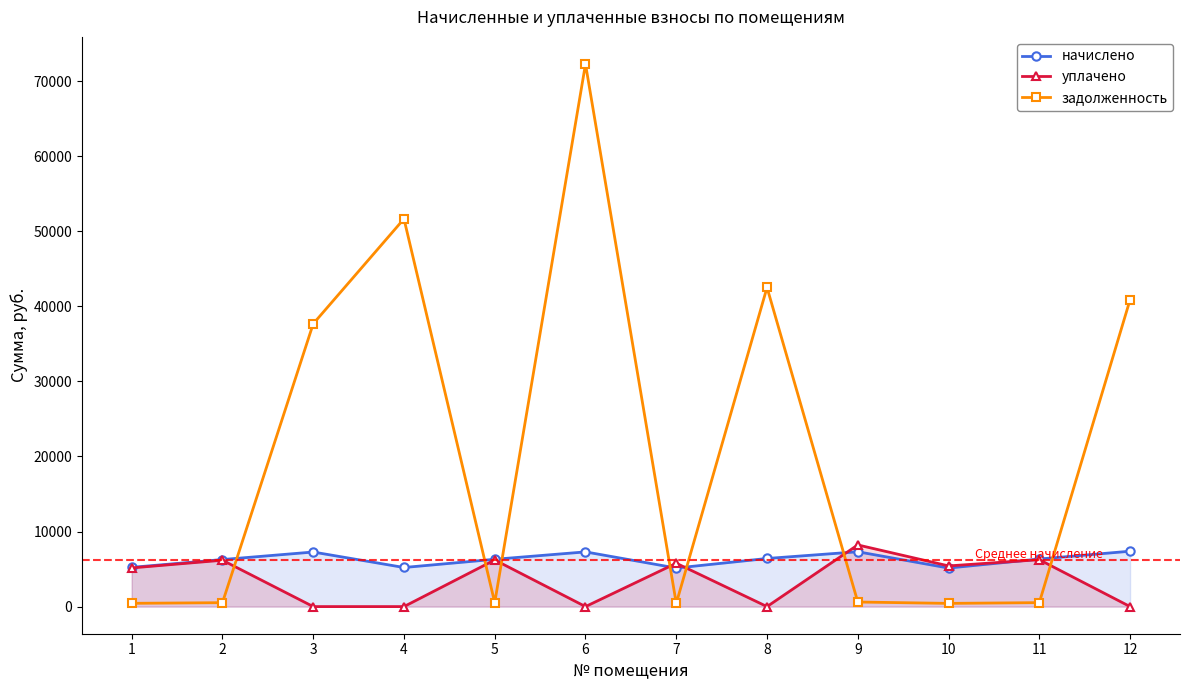

At which category is the sum across all series the highest?

6